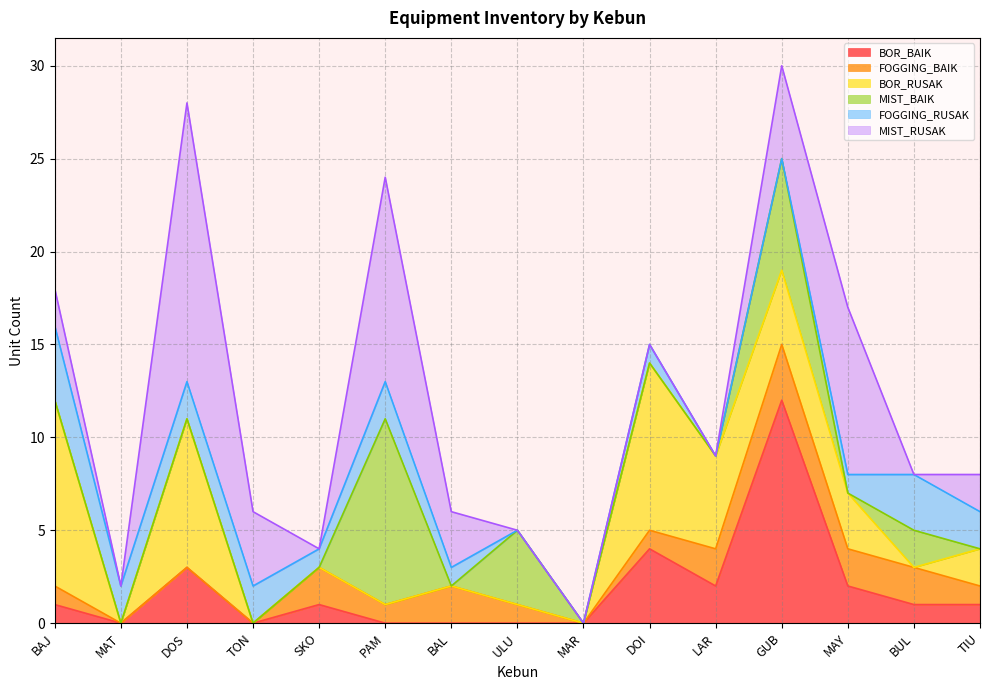

Is it true that FOGGING_BAIK equals 1 at PAM?

True